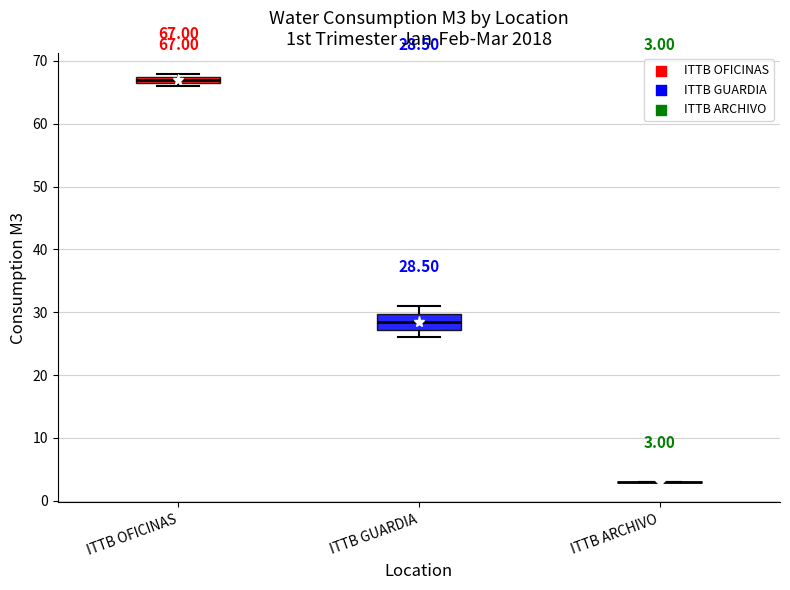

Which box is the tallest, from its lower edge to its upper edge?

ITTB GUARDIA